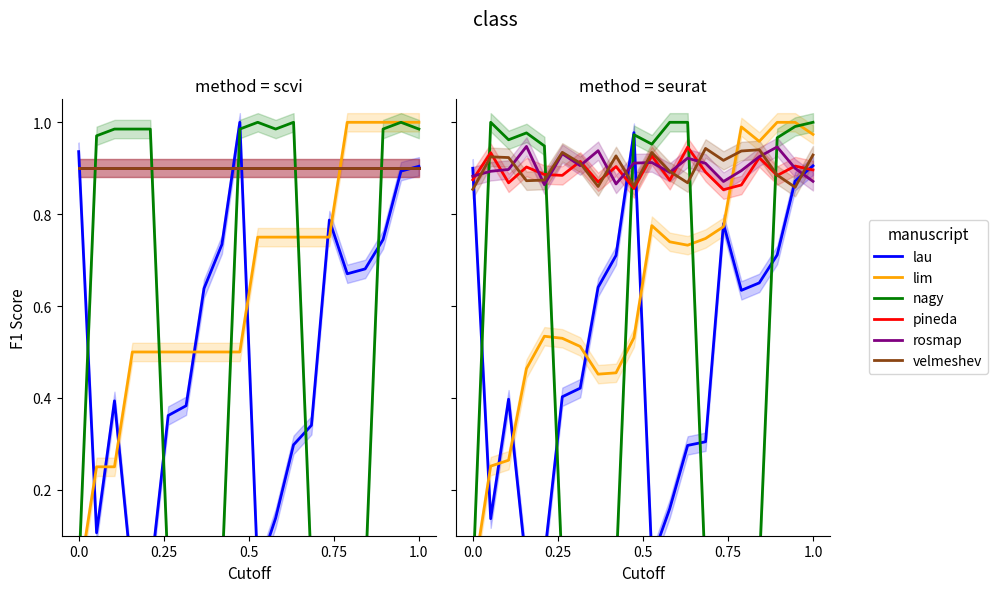

How many interior local valleys does the nagy series have?

6